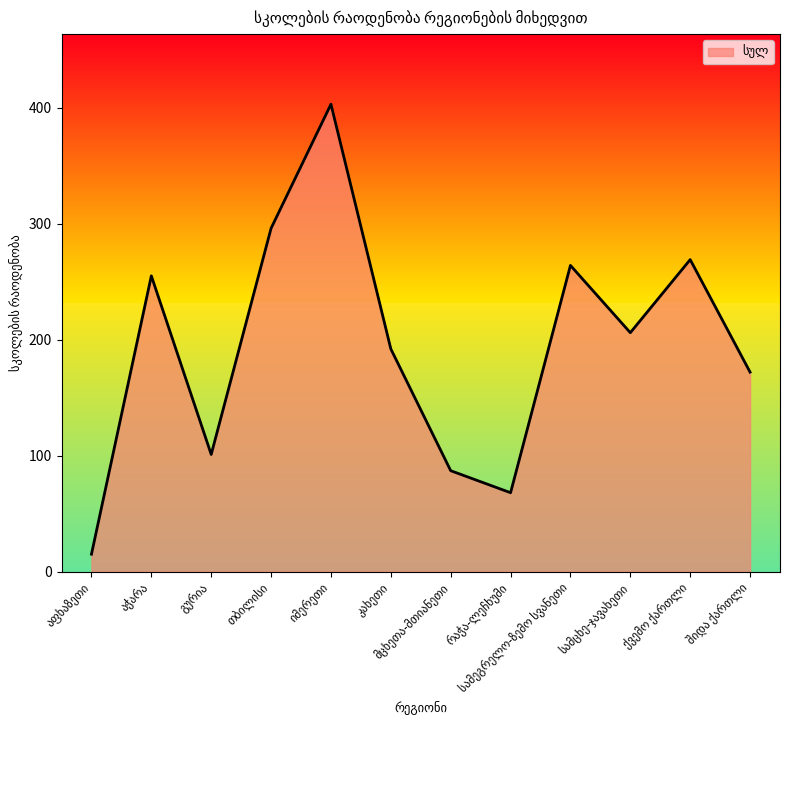

What is the maximum value shown in the chart?

403